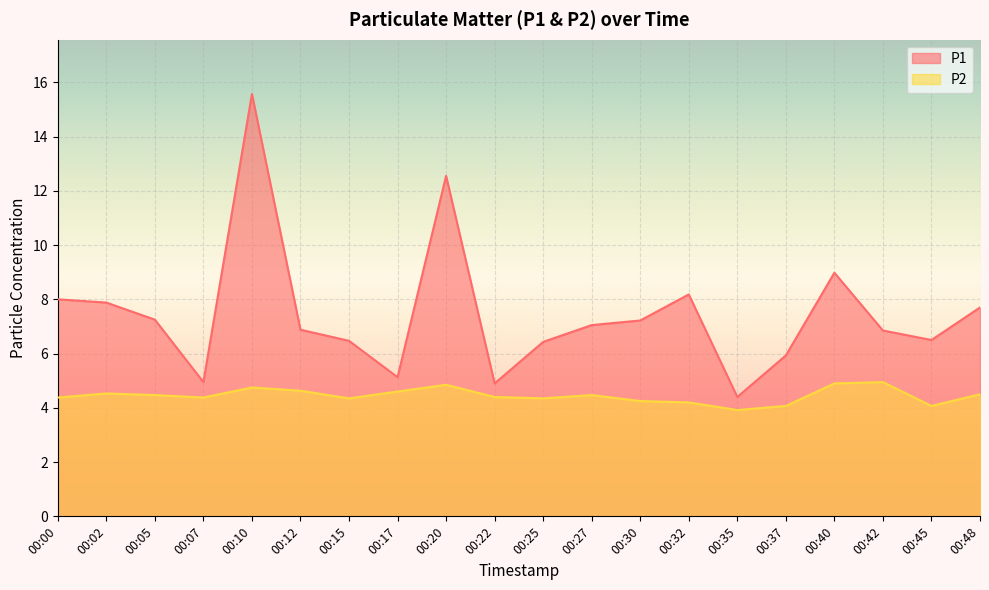

What is the spread (max minus min) of values at 00:05?

2.8